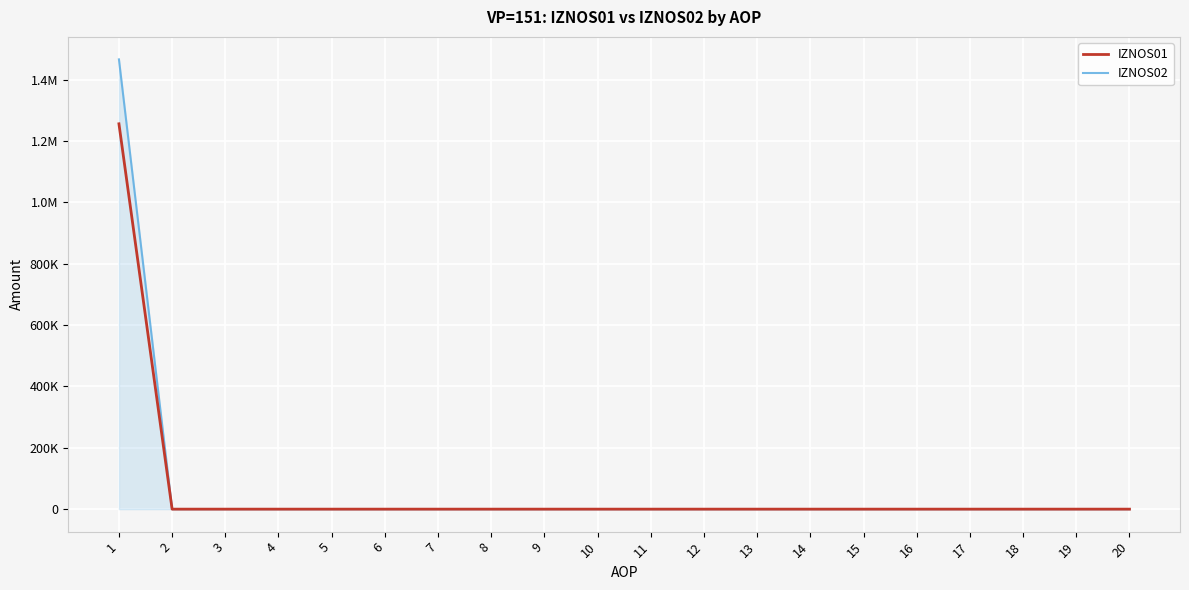

What is the maximum value shown in the chart?

1466664.4